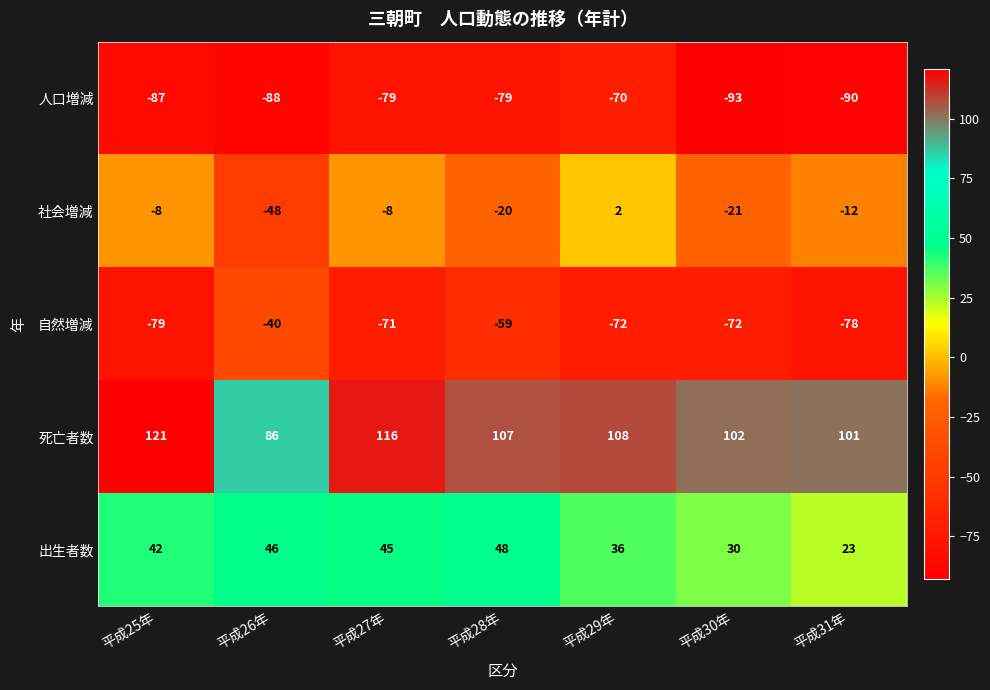

What is the total value across all series at 平成29年?

4